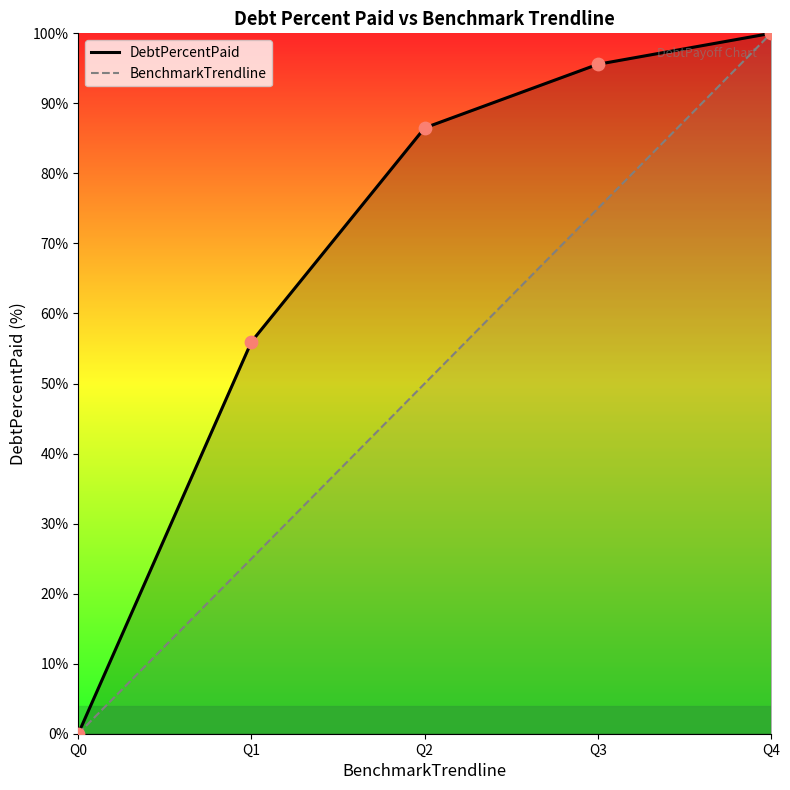

Which series contains the highest Y value?

DebtPercentPaid